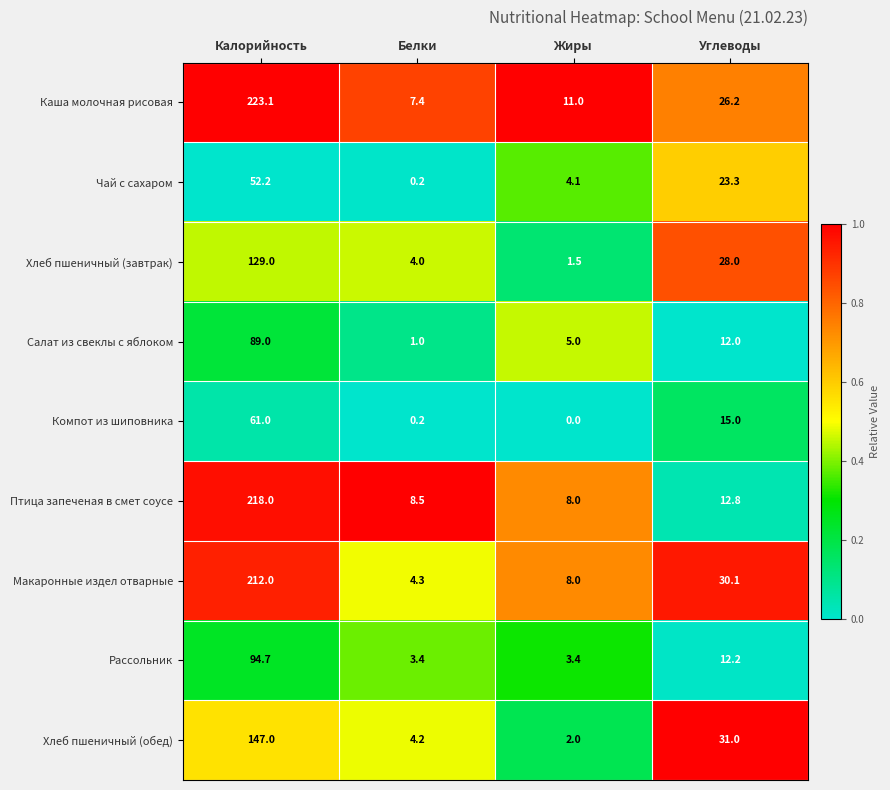

Between Белки and Углеводы, which series saw the biggest shift?

Хлеб пшеничный (обед)